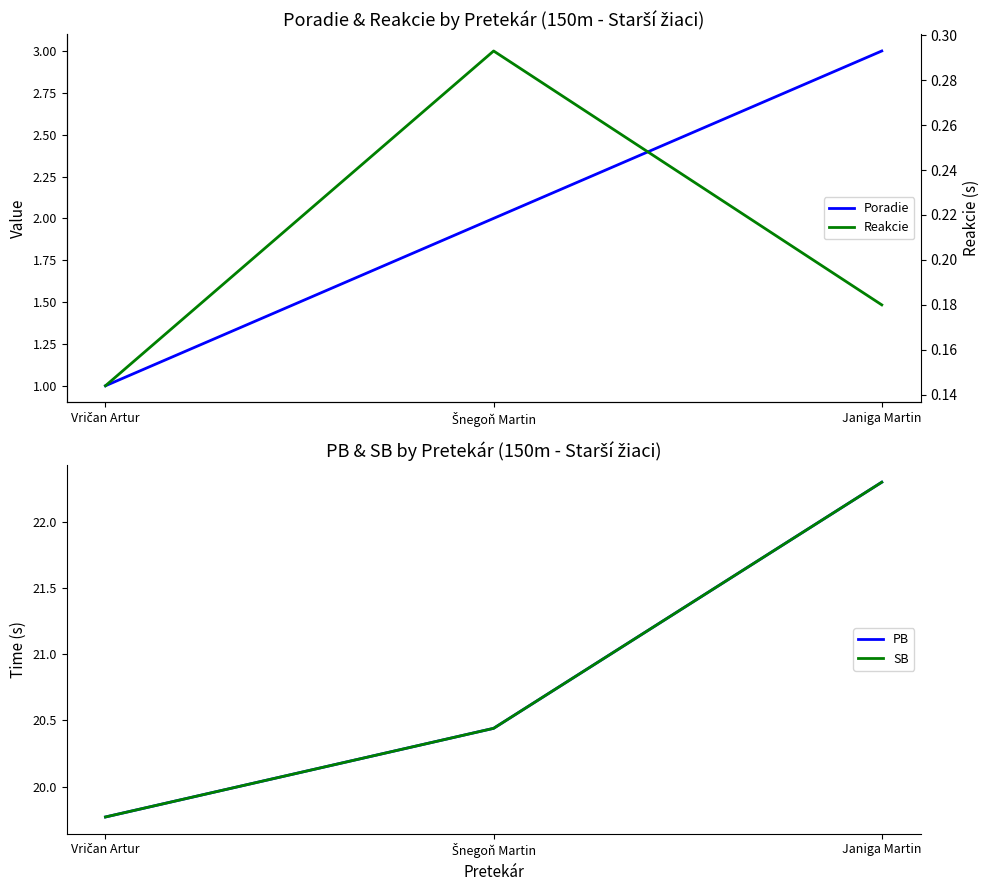

Which label corresponds to the smallest value in the chart?

Vričan Artur